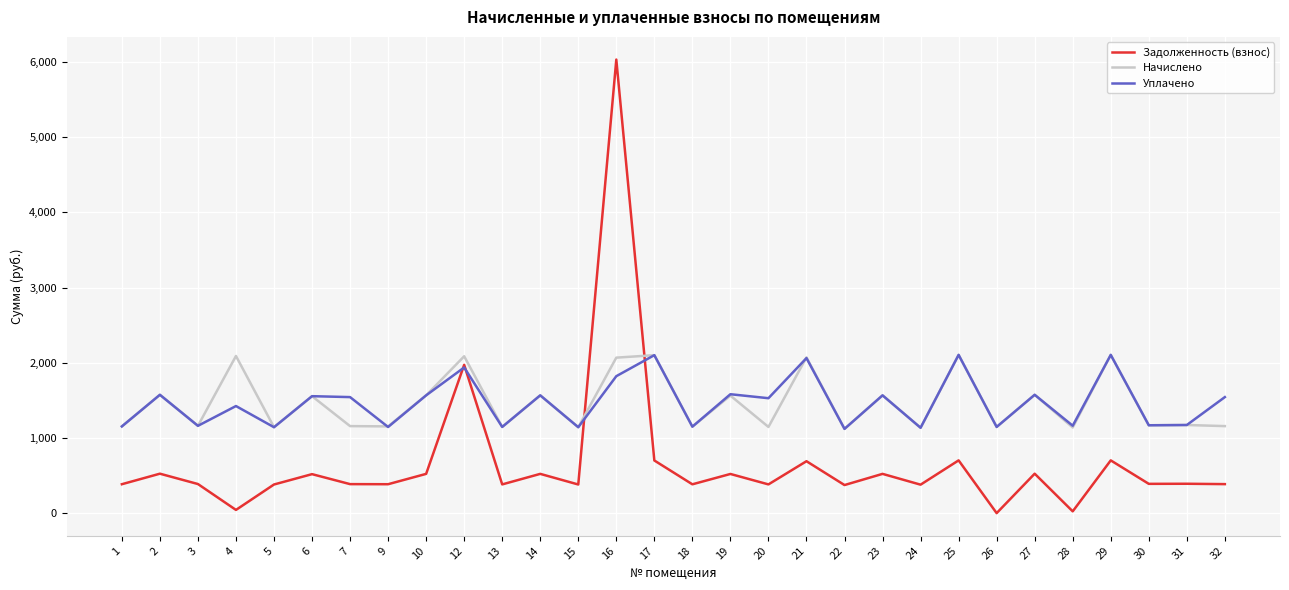

Where does the Начислено series first go above 1172?

2